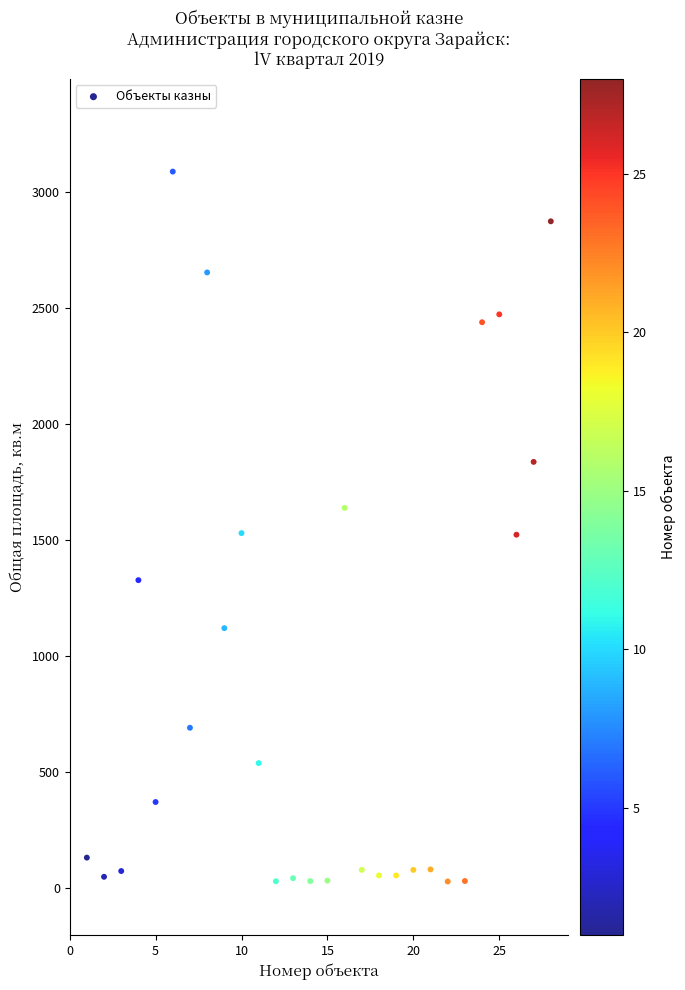

What is the range of Y values (max minus min)?

3058.0